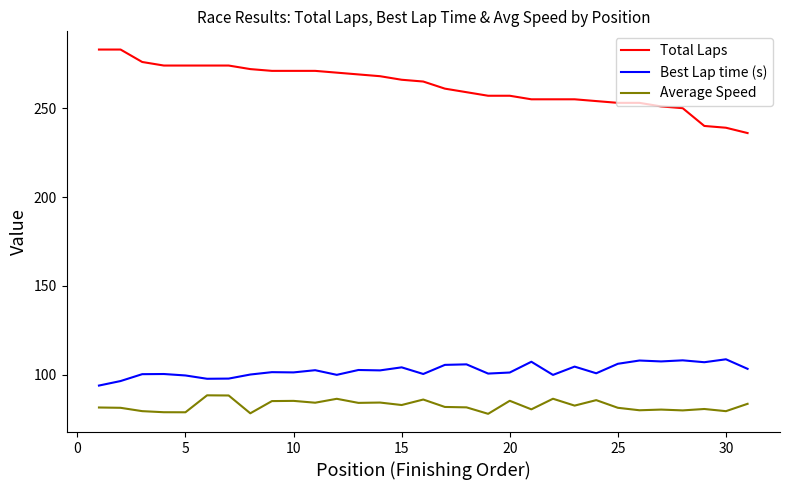

Which series has the largest total across all categories?

Total Laps